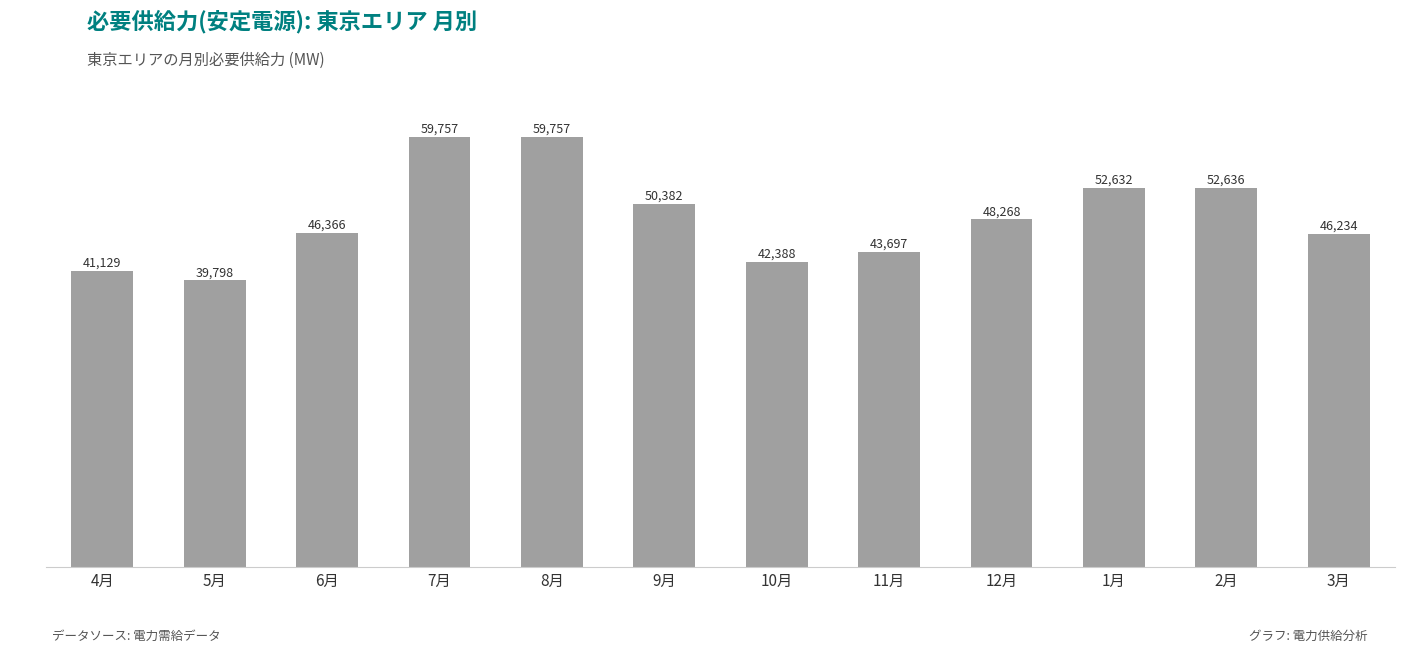

Between 12月 and 1月, which is larger?

1月